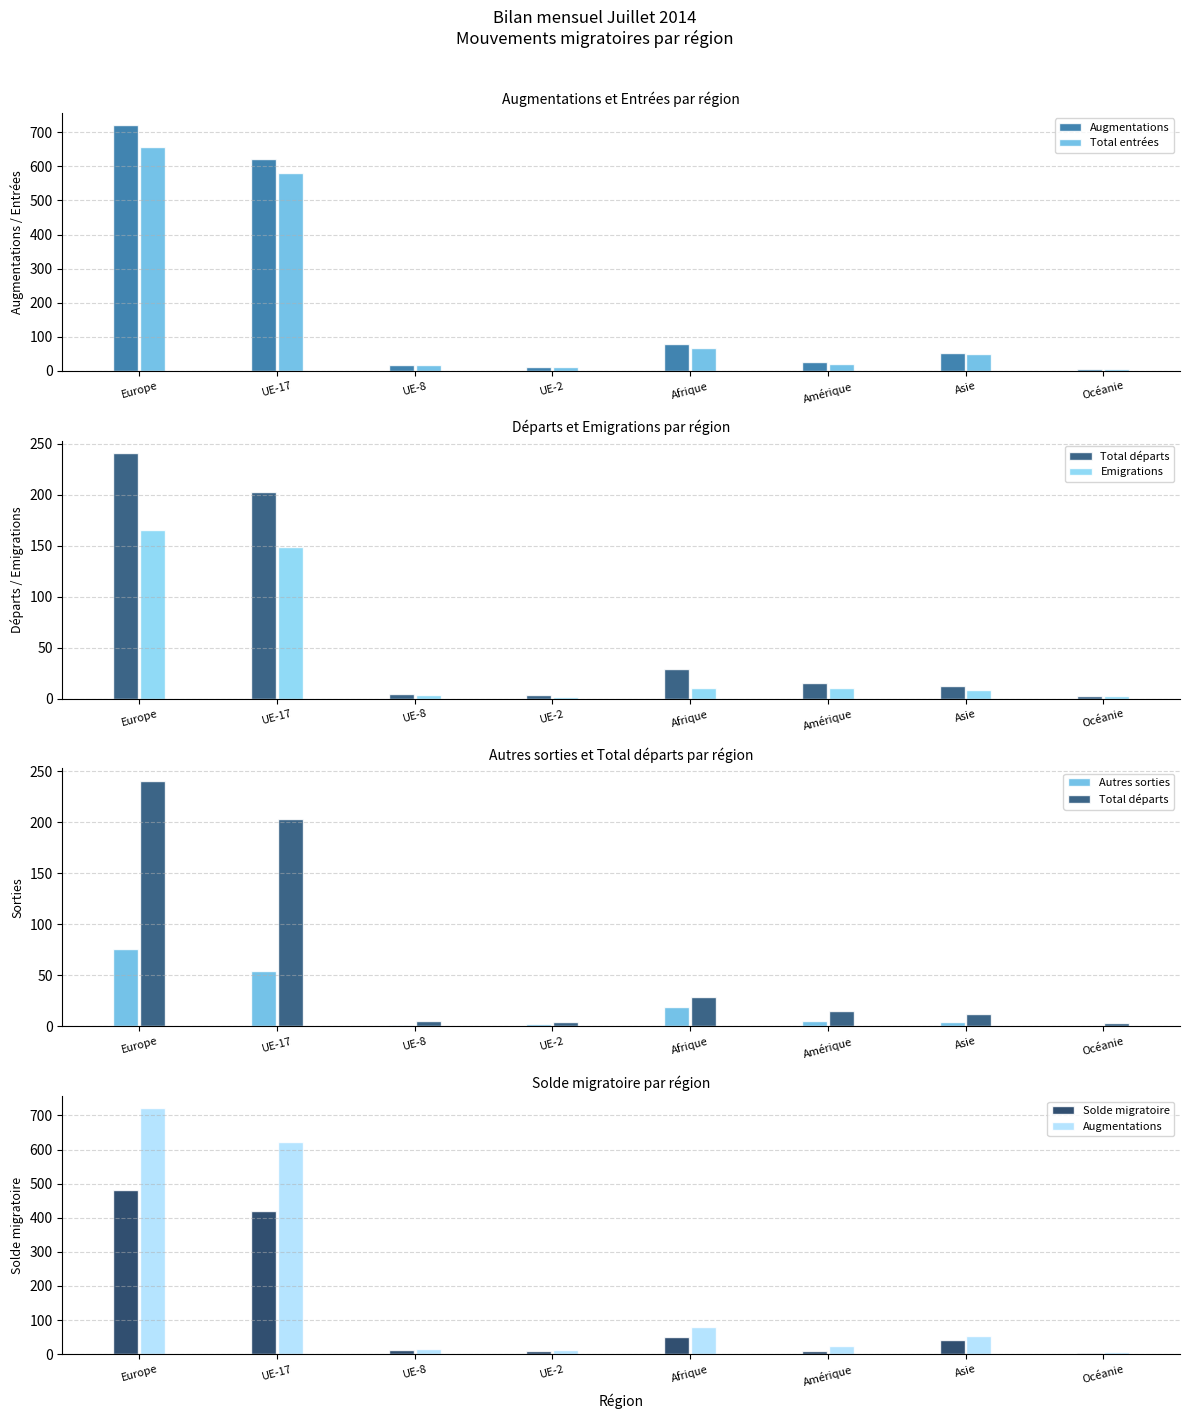

Which series changed the most between UE-8 and Amérique?

Total départs